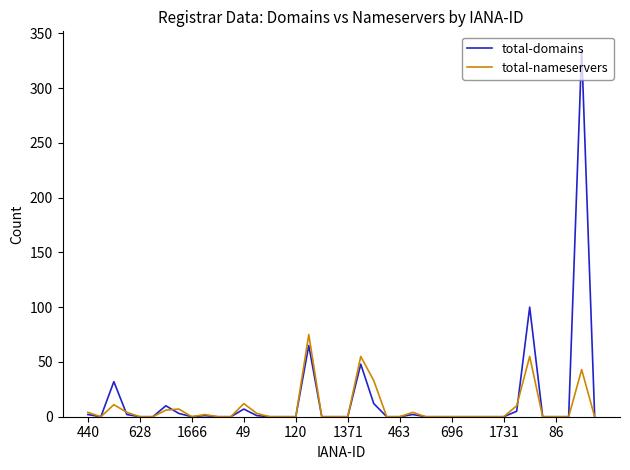

Which series has the widest spread of values?

total-domains